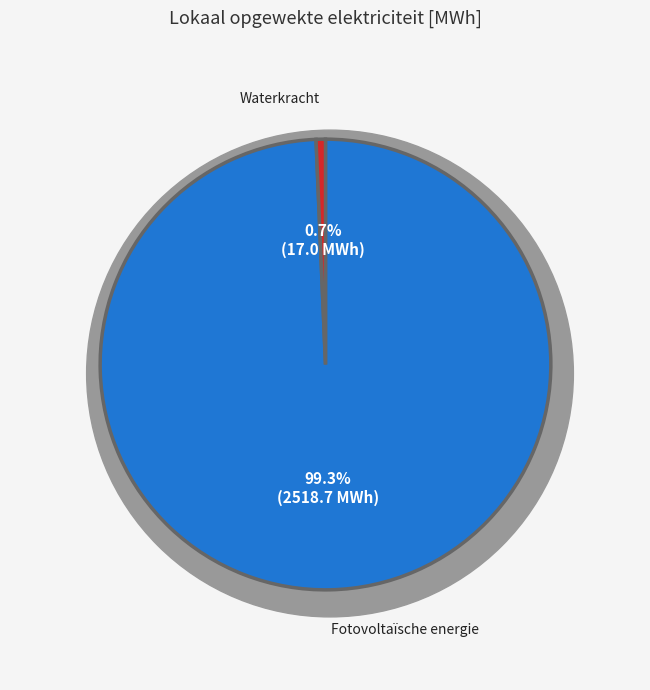

Does Waterkracht represent more than half of the total?

No